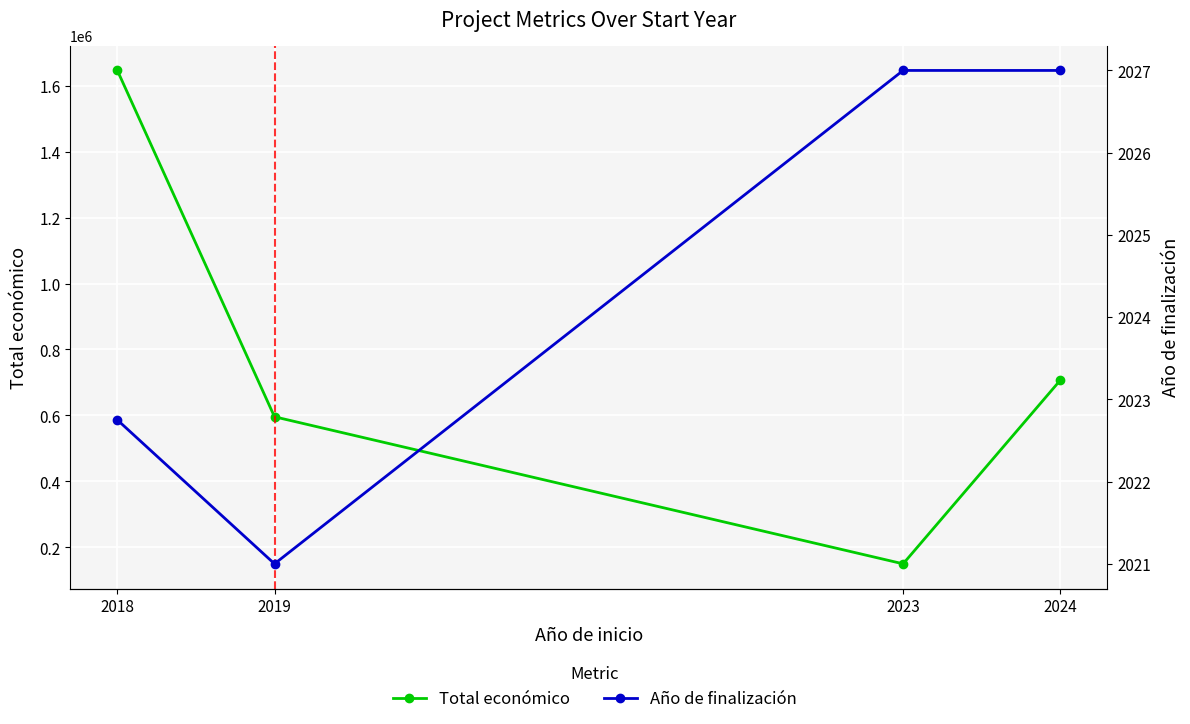

What is the sum of the Año de finalización values at 2019 and 2018?

4043.8